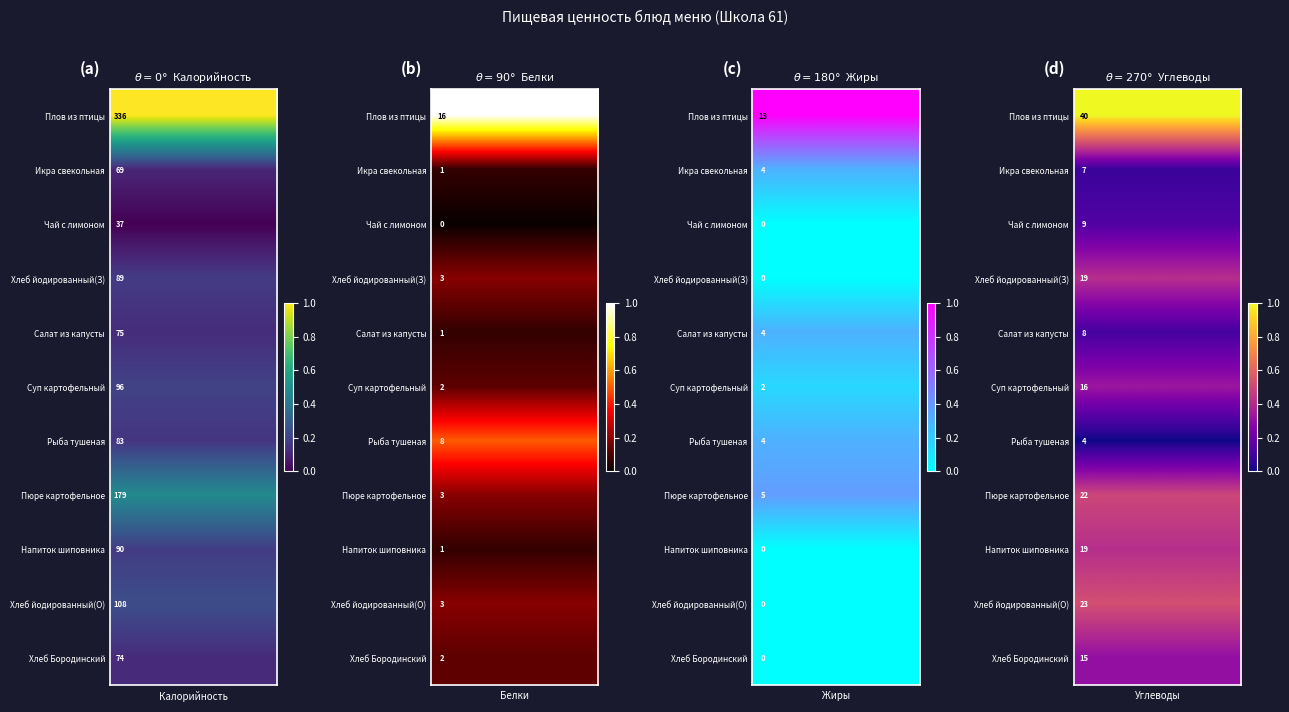

True or false: row_9 has a value of 0.5 at 5.

True